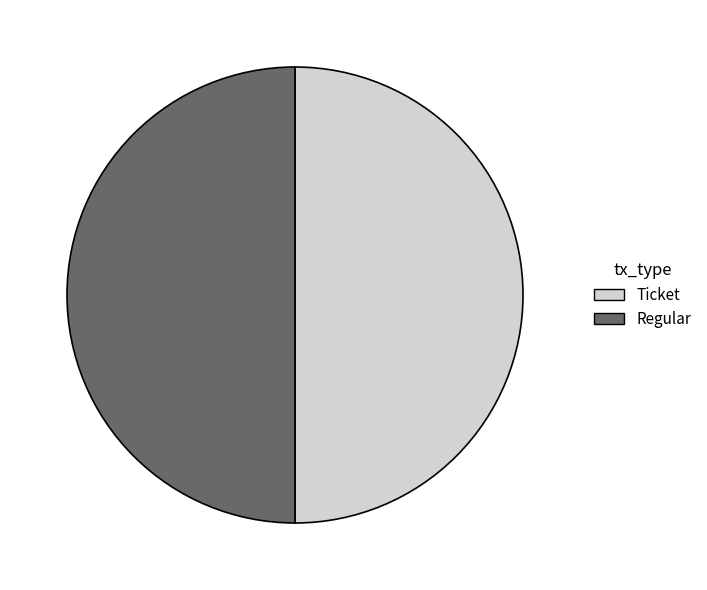

Is the sum of Regular and Ticket greater than half?

Yes